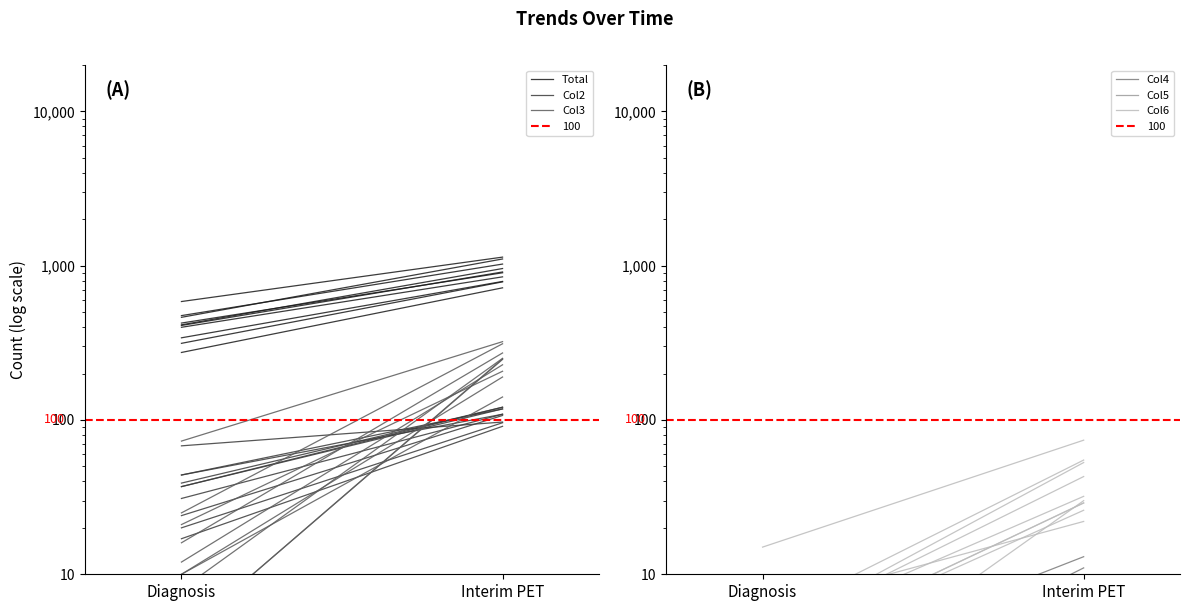

Does the chart have visible grid lines?

No